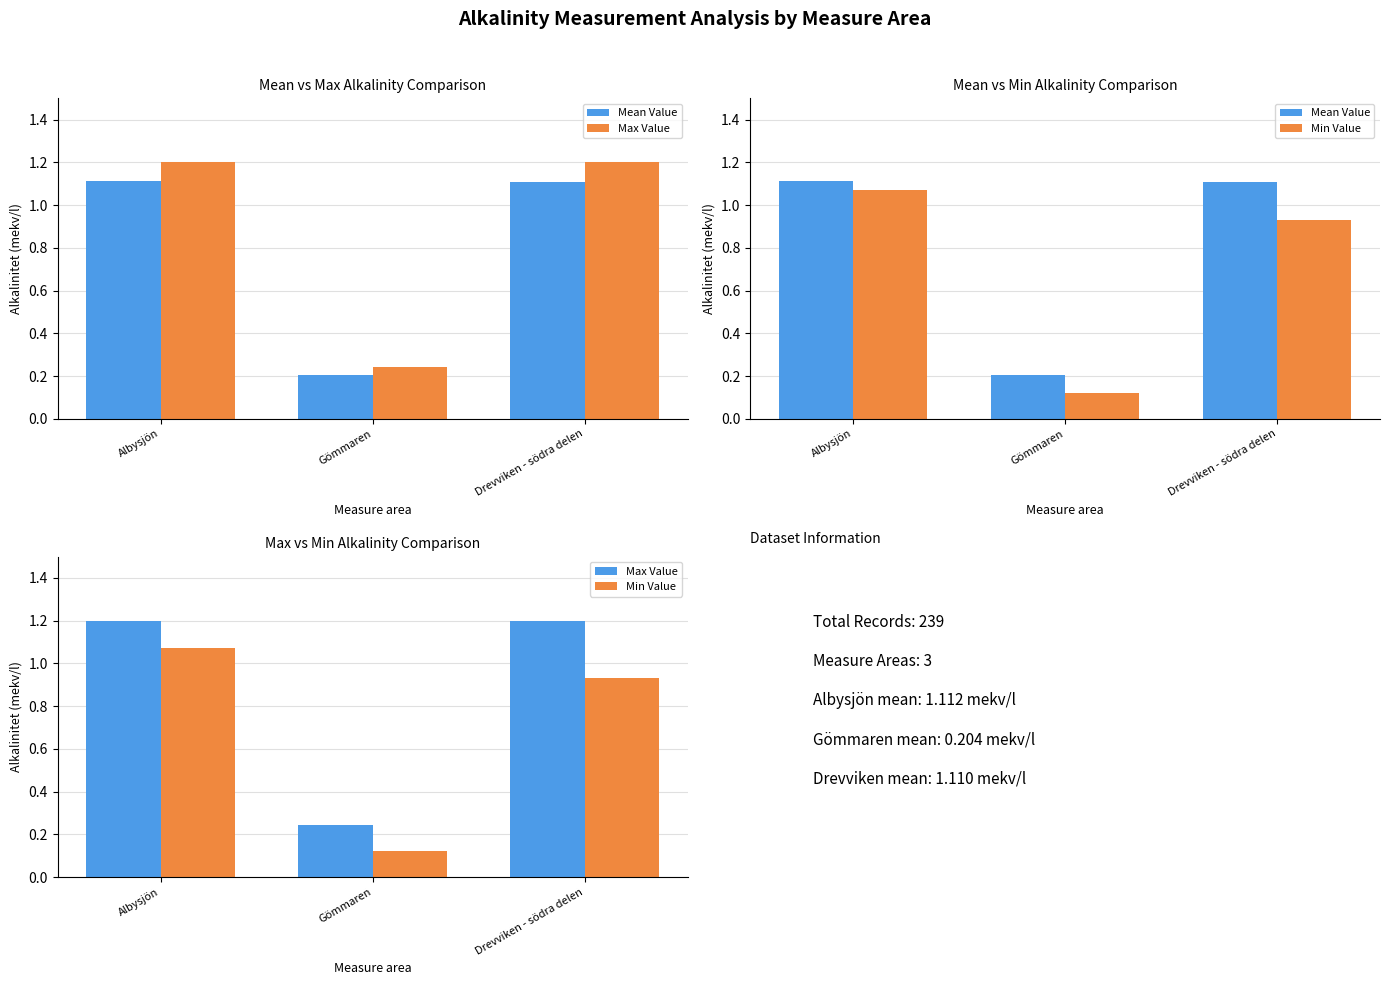

Which series has the largest total across all categories?

Max Value